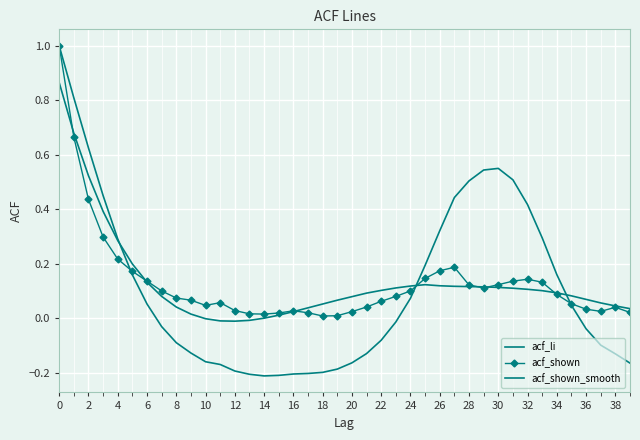

How many lines are shown in the chart?

3